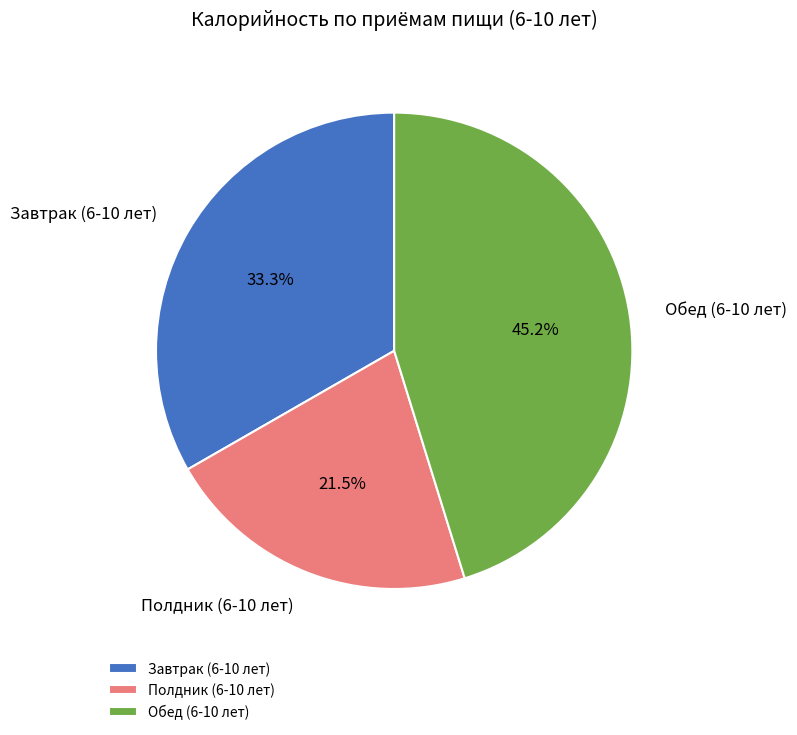

Does Завтрак (6-10 лет) account for over 50% of the chart?

No